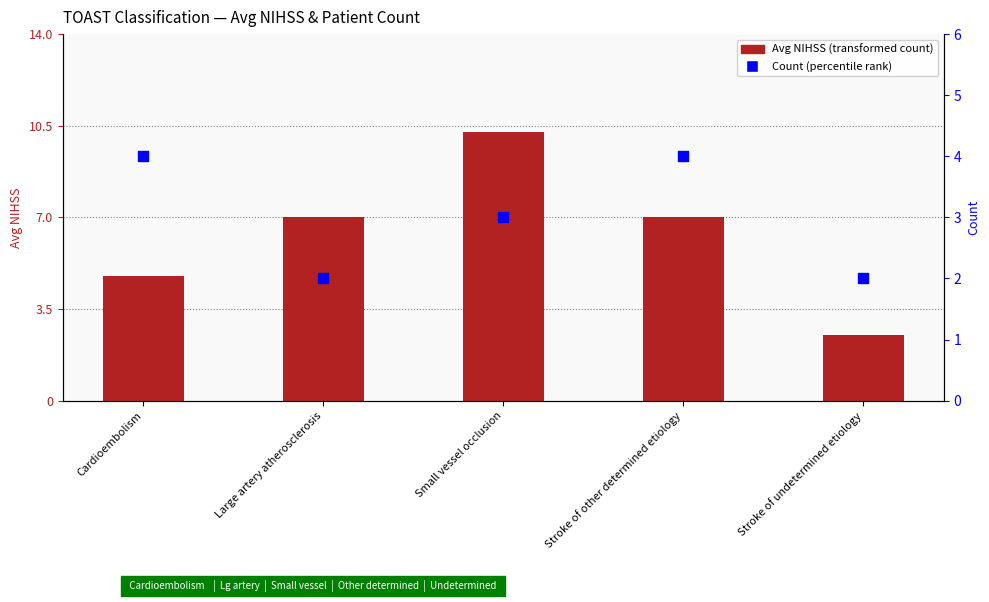

Which series contains the highest Y value?

Avg NIHSS